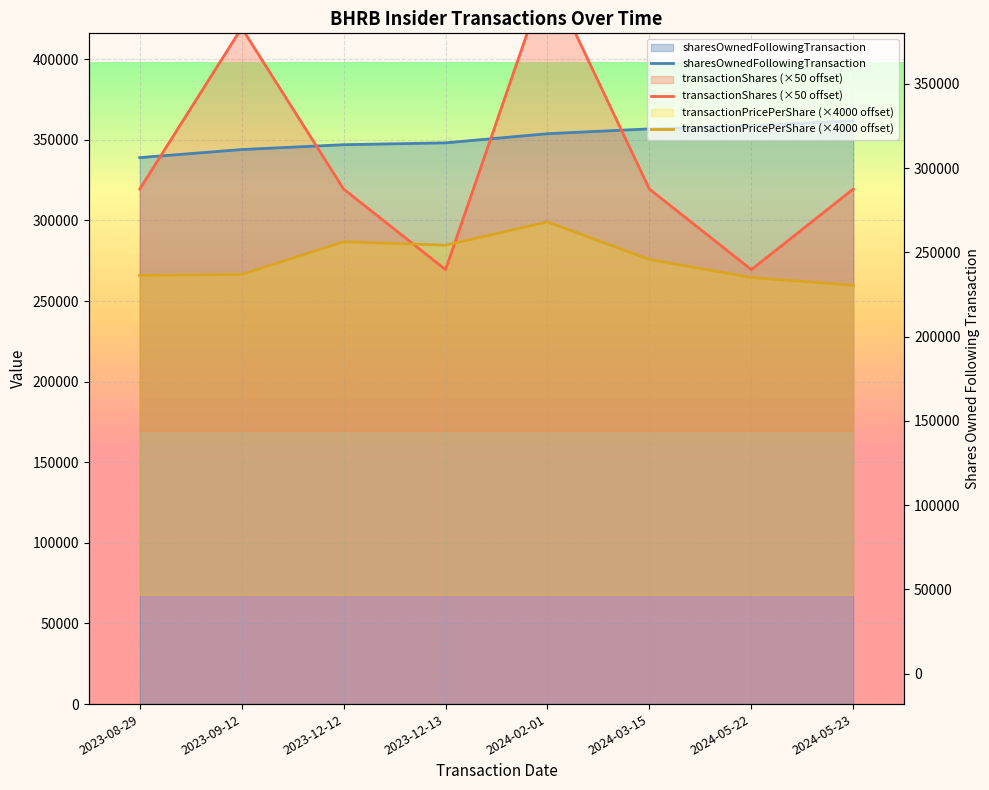

Reading left to right, list all the values displayed in this chart.

sharesOwnedFollowingTransaction: 339000.0	344000.0	347000.0	348160.0	353823.0	356823.0	358823.0	361823.0
transactionShares (×50 offset): 319500.0	419500.0	319500.0	269500.0	452650.0	319500.0	269500.0	319500.0
transactionPricePerShare (×4000 offset): 265920.0	266529.6	286800.0	284680.0	299097.2	275800.0	264600.0	259800.0